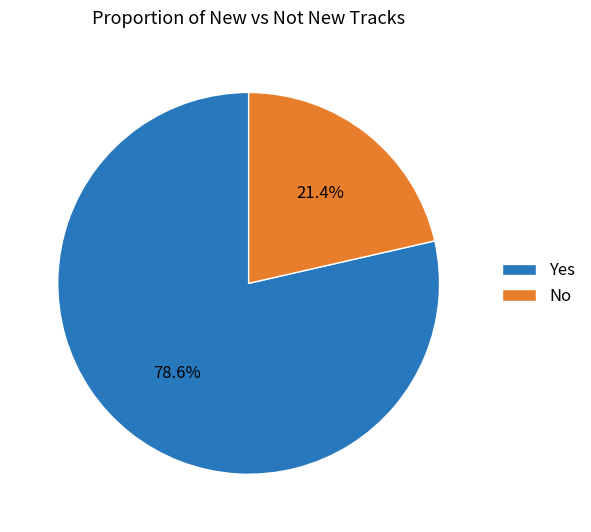

To the nearest percent, what is the difference between the Yes and No slice percentages?

57%